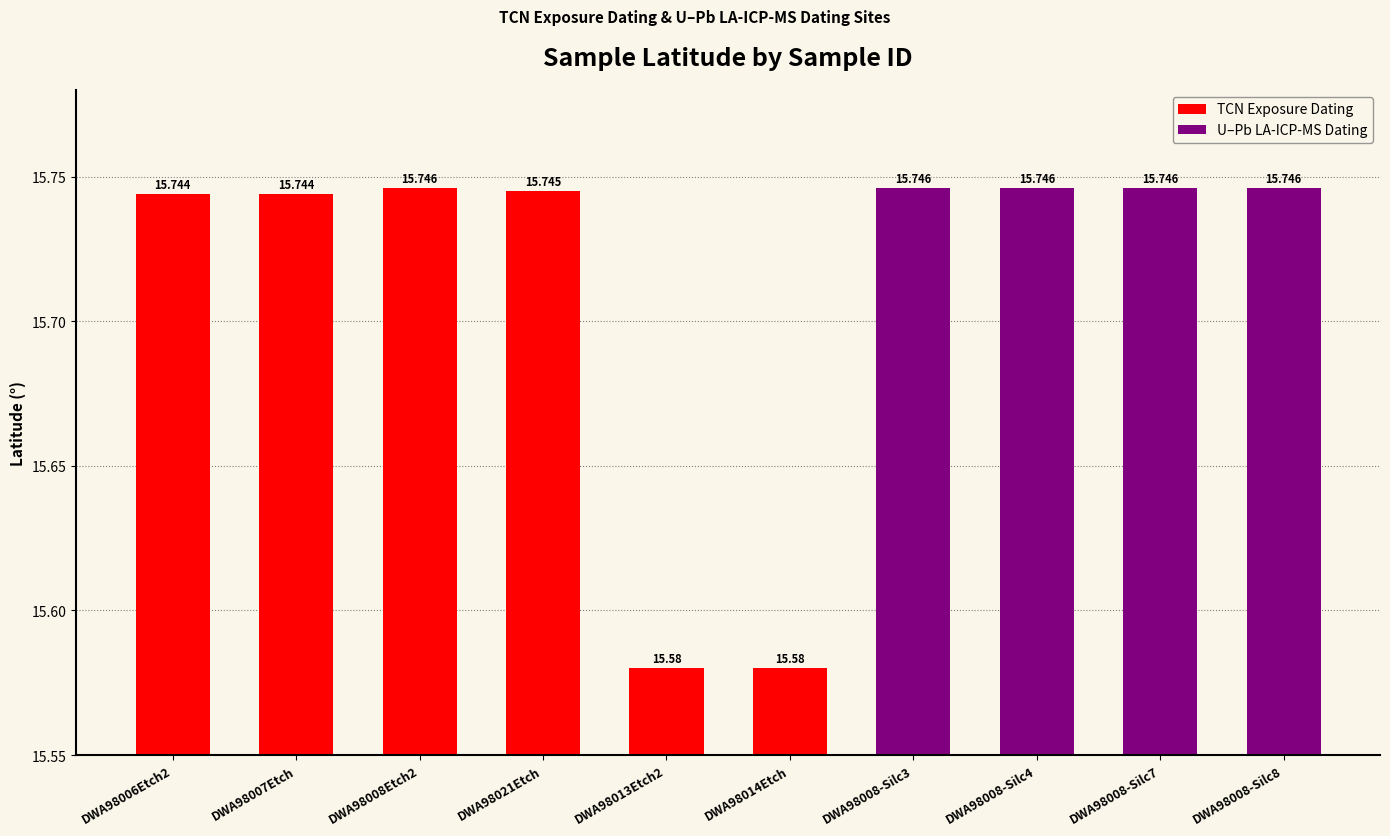

What is the difference between the maximum and minimum values?

0.2